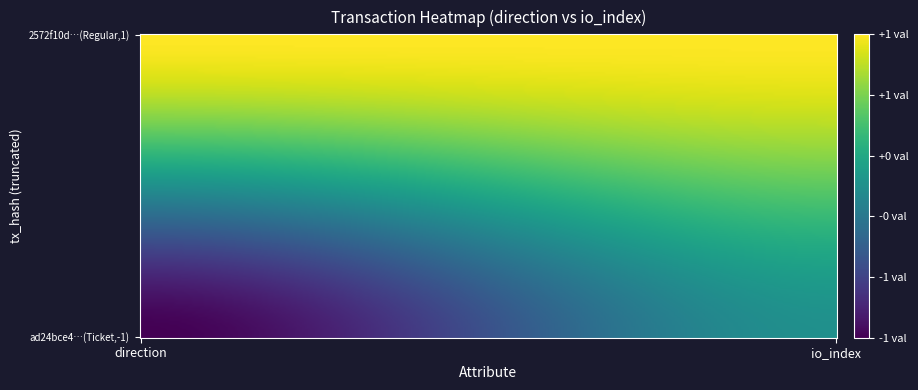

How many series are shown in this chart?

2